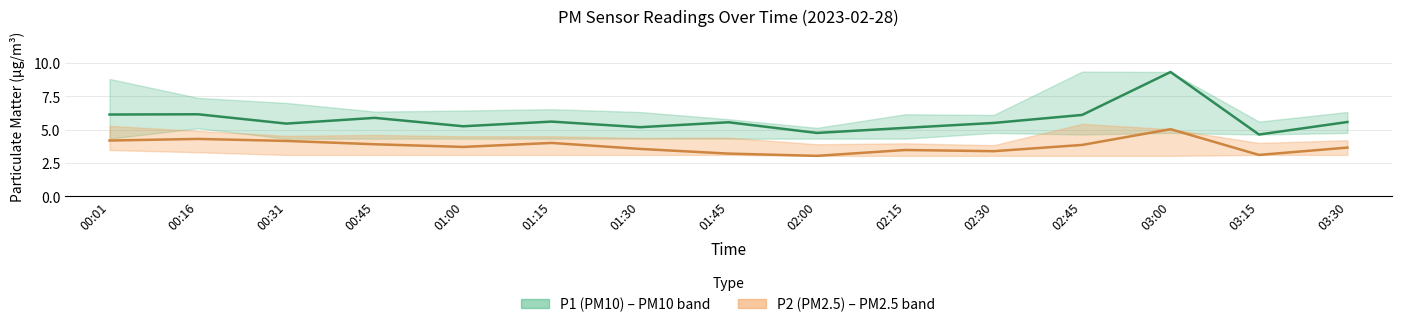

The P1 series shows 6.1 at 02:45. True or false?

True